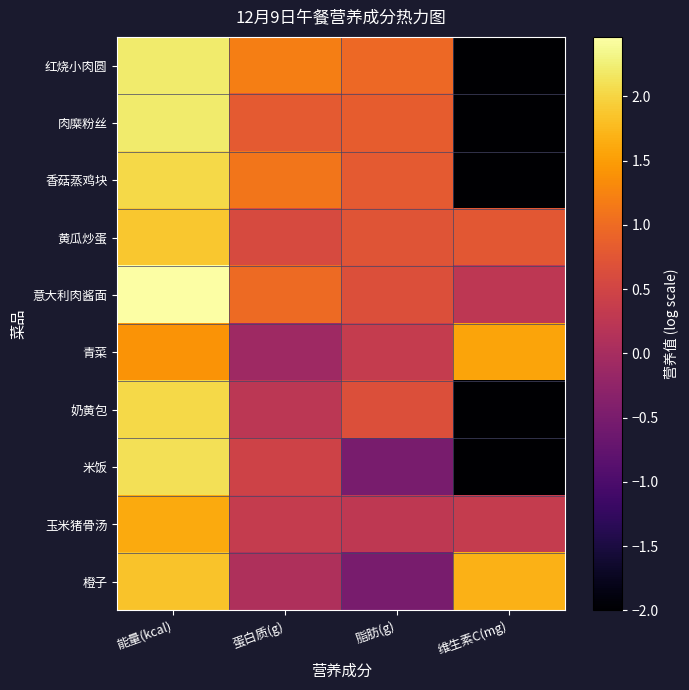

What is the maximum value shown in the chart?

2.5